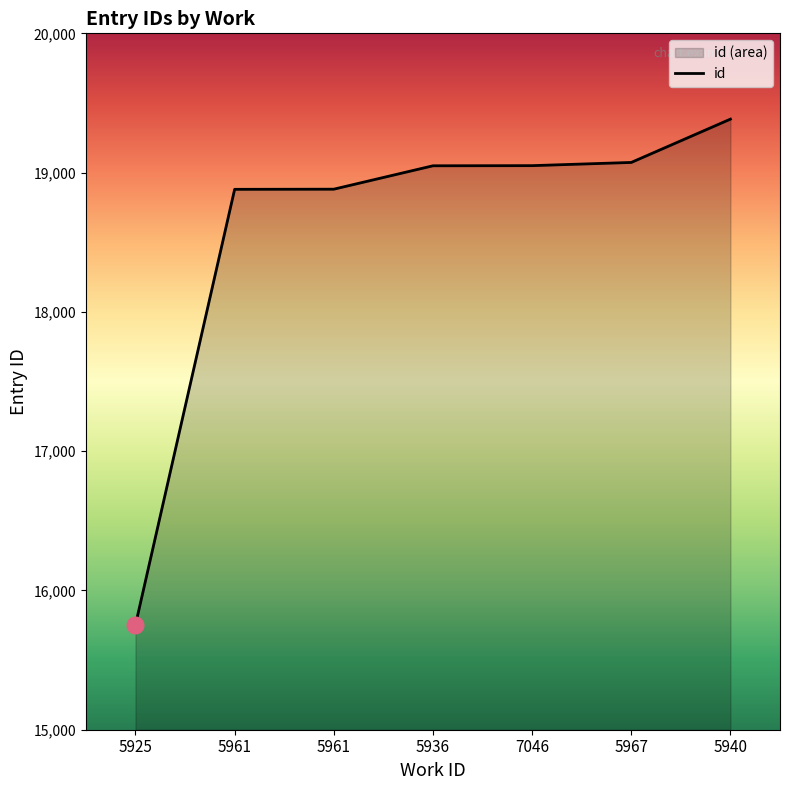

At which category does the chart reach its peak across all series?

5940